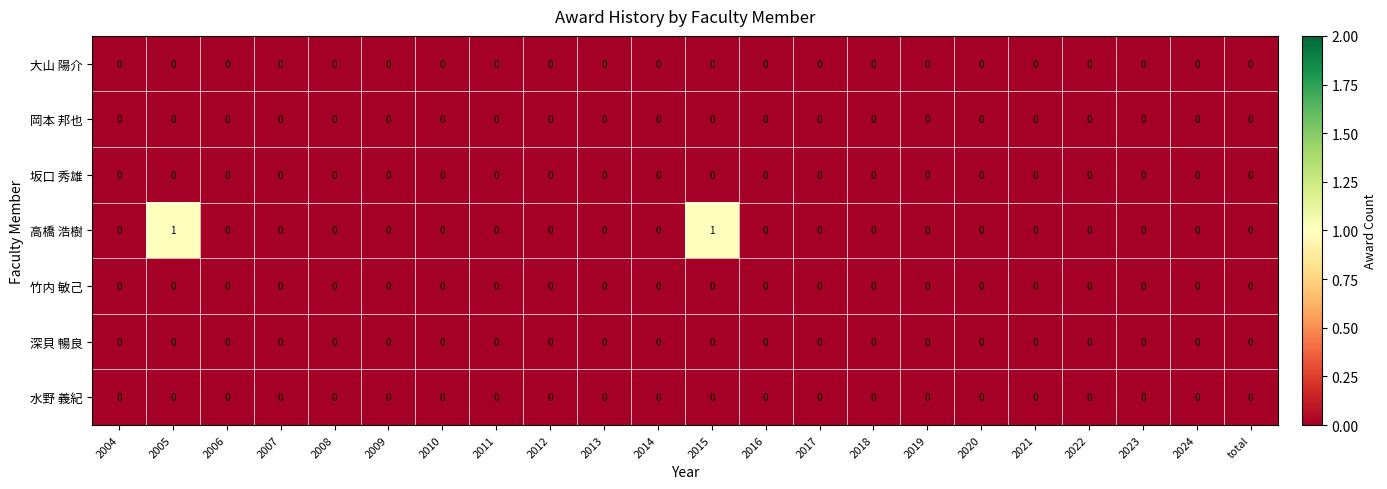

Which series has the largest range (max minus min)?

高橋 浩樹